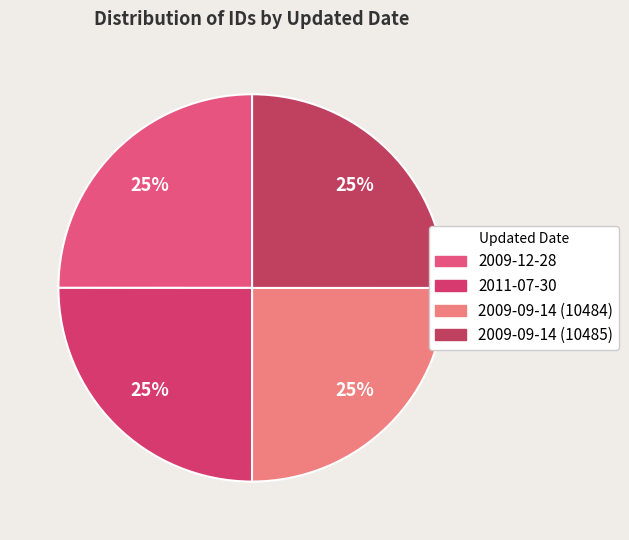

The 2009-09-14 (10485) slice represents 25% of the pie. True or false?

True